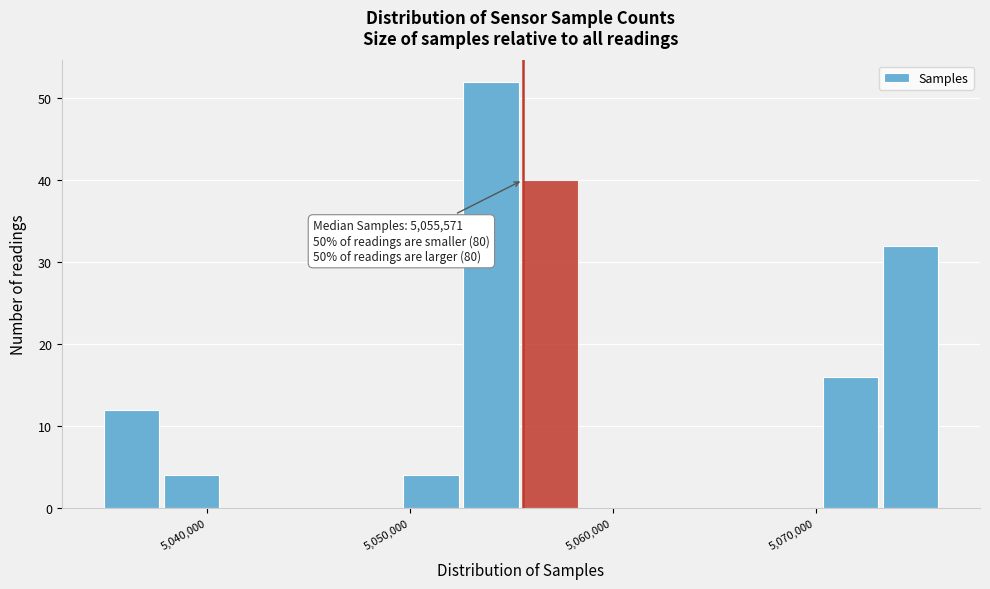

Around what value on the x-axis is the tallest bar? Give the approximate position of its centre, as read against the axis.

5054000